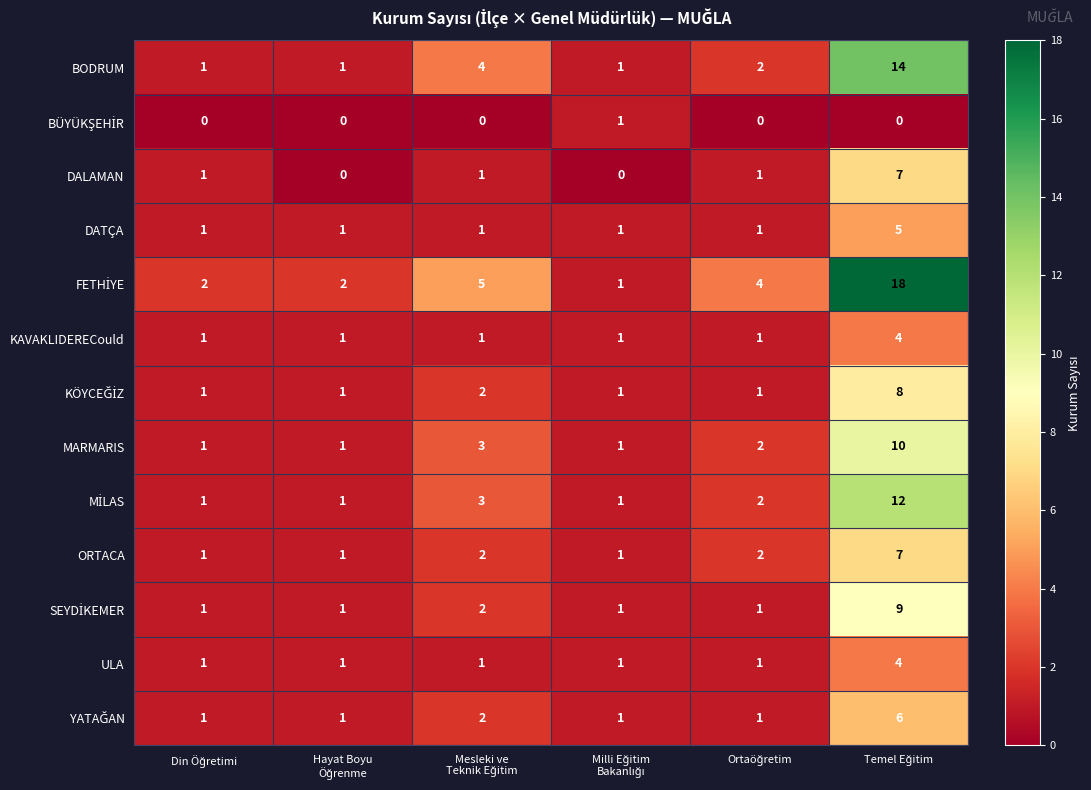

What is the difference between the maximum and minimum values in the BODRUM series?

13